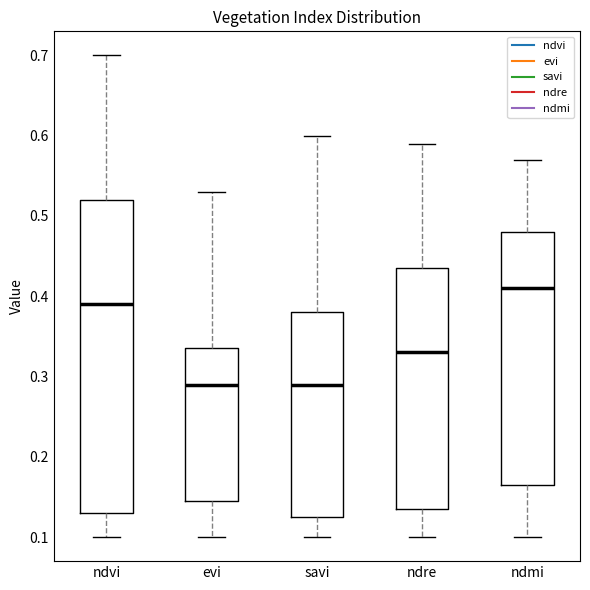

Where does the upper whisker of the box for ndmi end on the y-axis? The values are not printed on the chart, so give them approximately, as read against the axis.

0.57